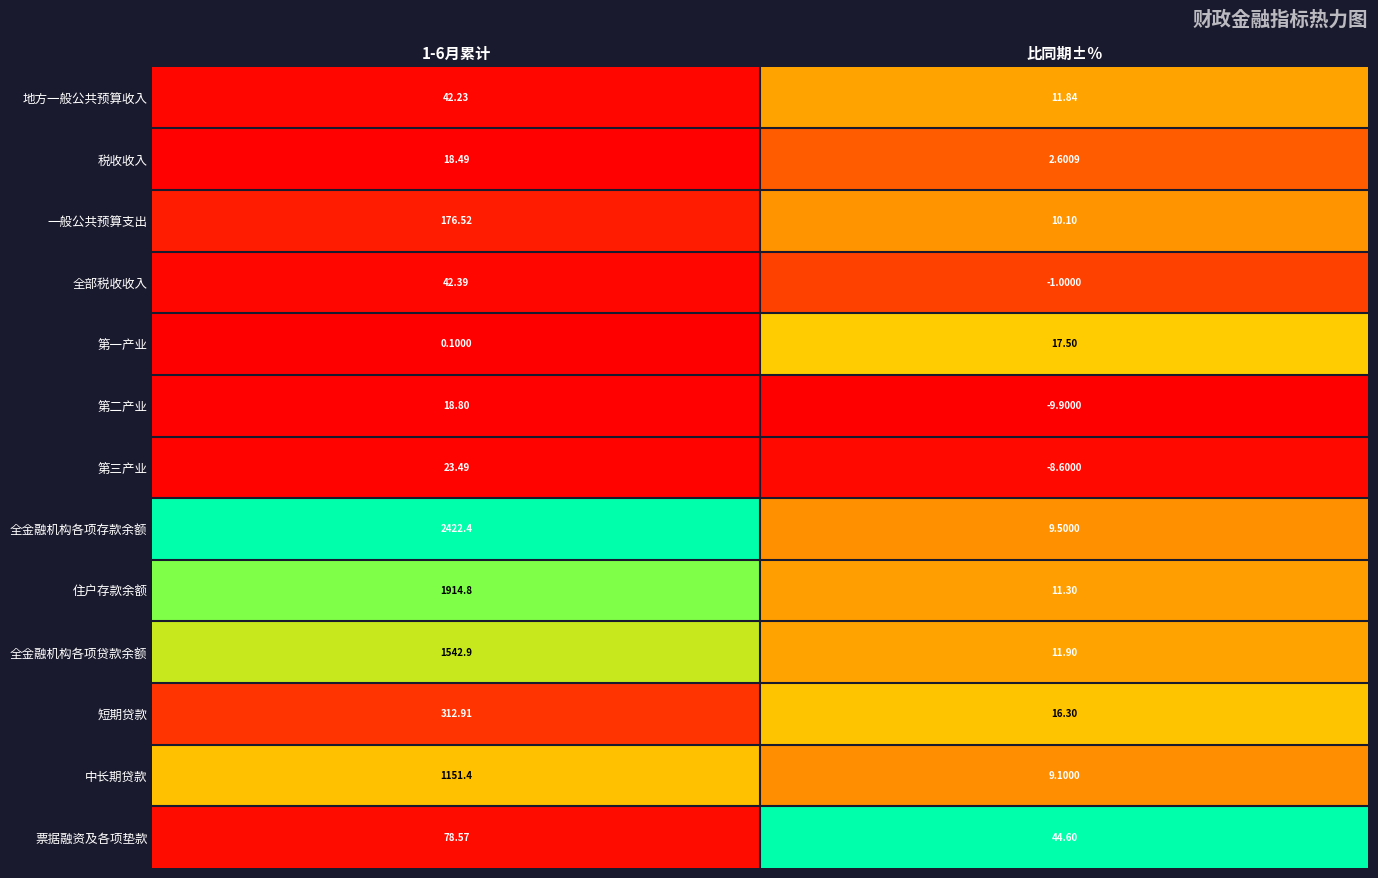

At 比同期±％, list the series in order from largest to smallest.

票据融资及各项垫款, 第一产业, 短期贷款, 全金融机构各项贷款余额, 地方一般公共预算收入, 住户存款余额, 一般公共预算支出, 全金融机构各项存款余额, 中长期贷款, 税收收入, 全部税收收入, 第三产业, 第二产业